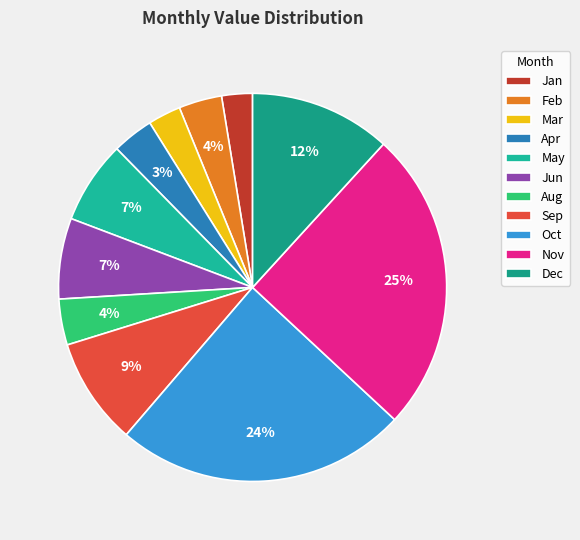

Does Nov account for over 50% of the chart?

No